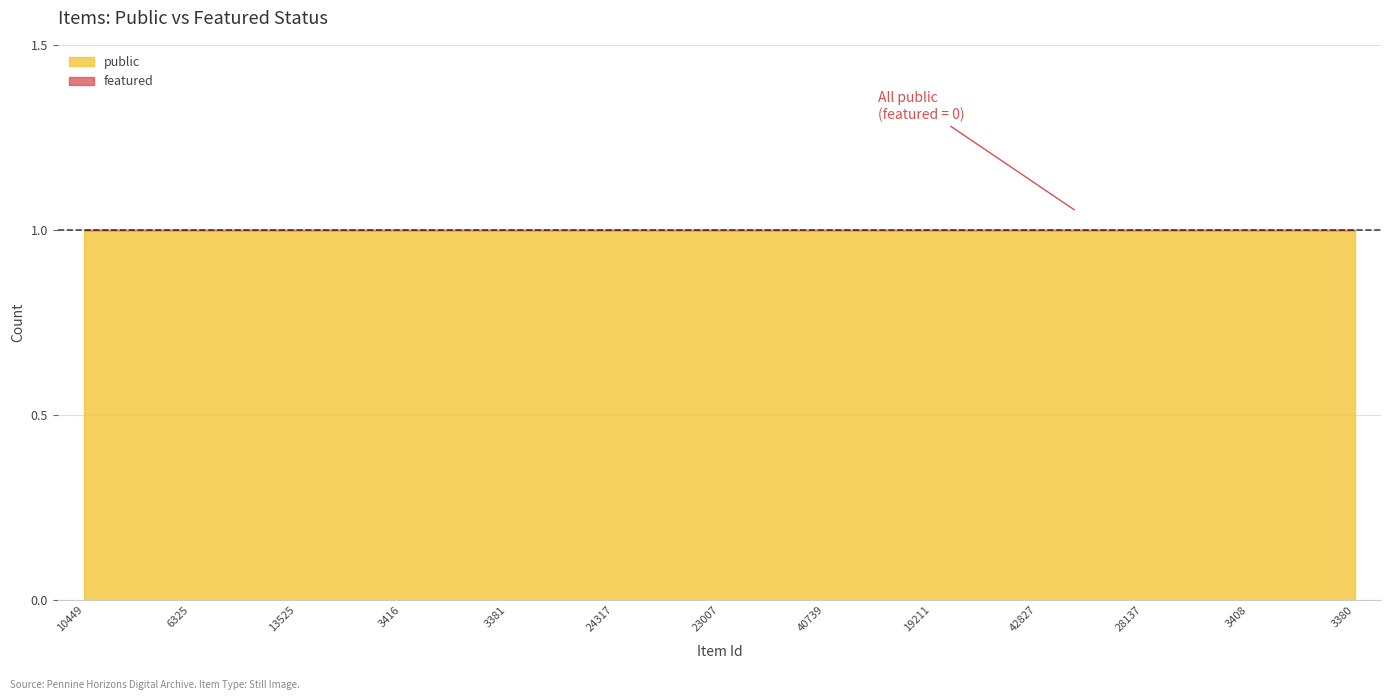

Which series has the largest total across all categories?

public